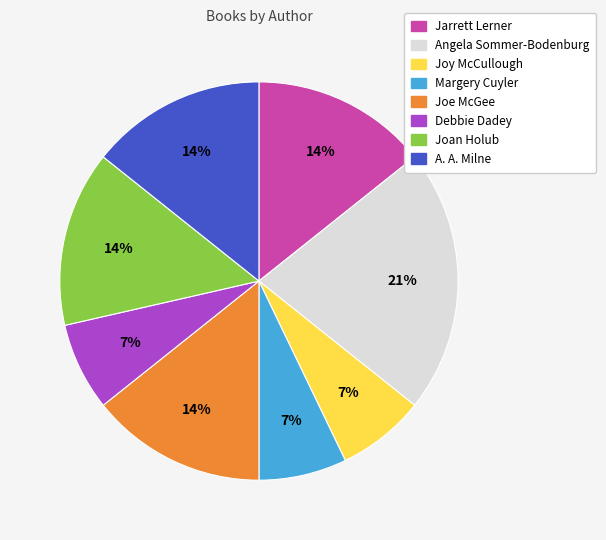

Do A. A. Milne and Debbie Dadey together represent more than half of the pie?

No